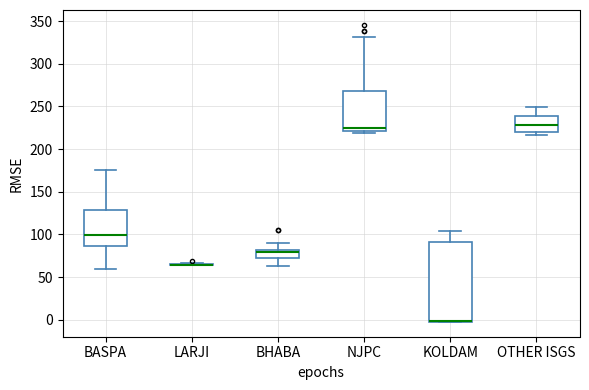

Comparing the boxes themselves (not the whiskers), which one is the tallest?

KOLDAM